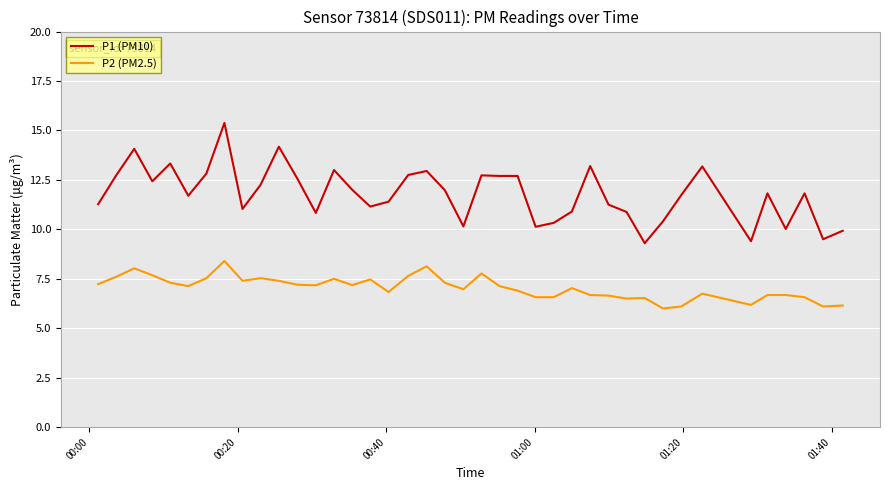

What is the difference between the maximum and minimum values in the P1 (PM10) series?

6.1